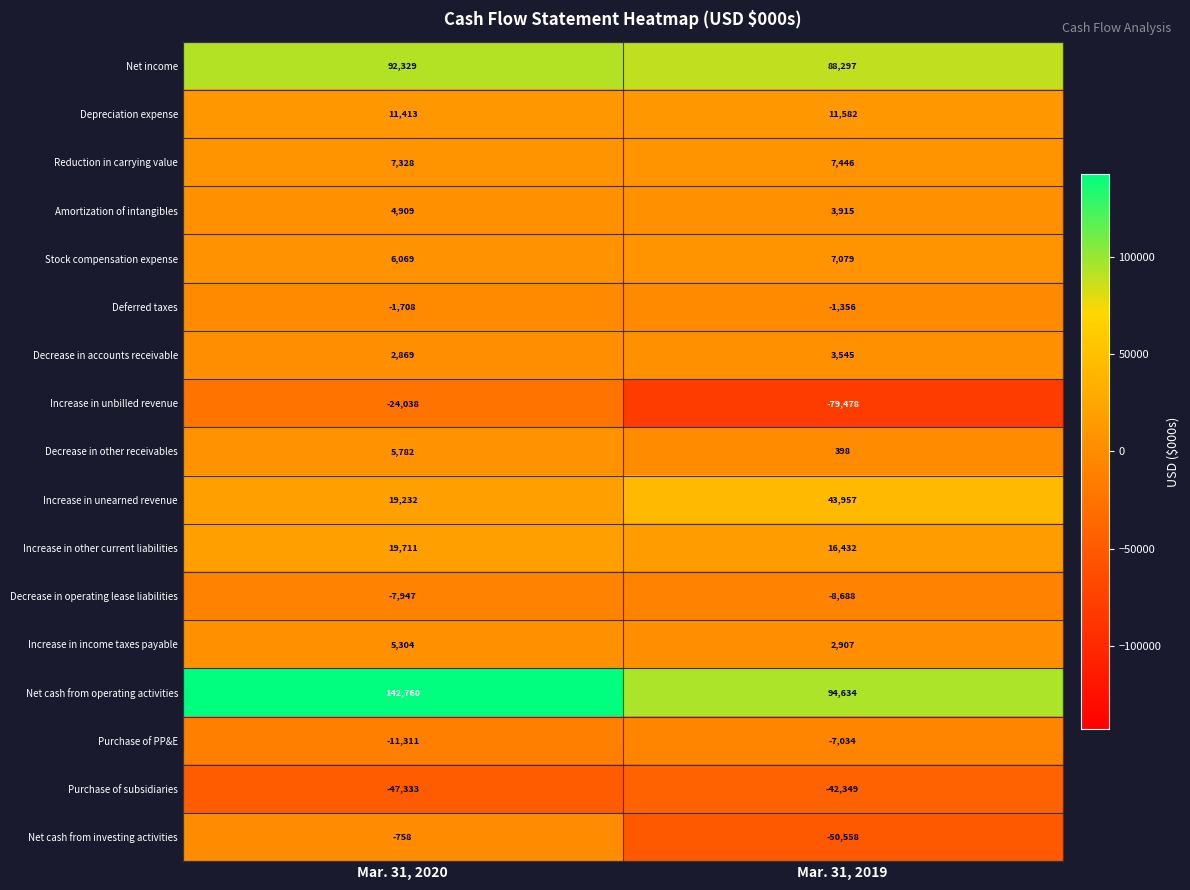

What is the difference between the highest and lowest values at Mar. 31, 2019?

174112